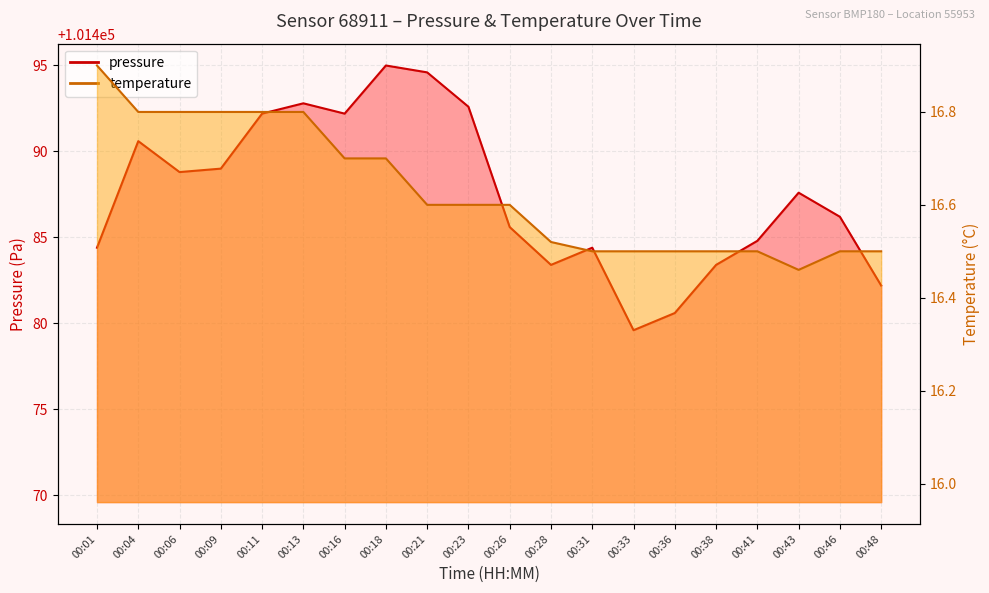

How many data points in pressure are less than 101487?

10